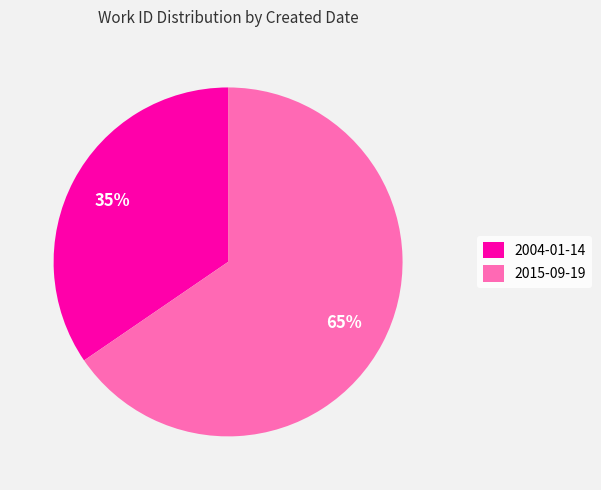

To the nearest percent, what is the combined percentage of 2015-09-19 and 2004-01-14?

100%